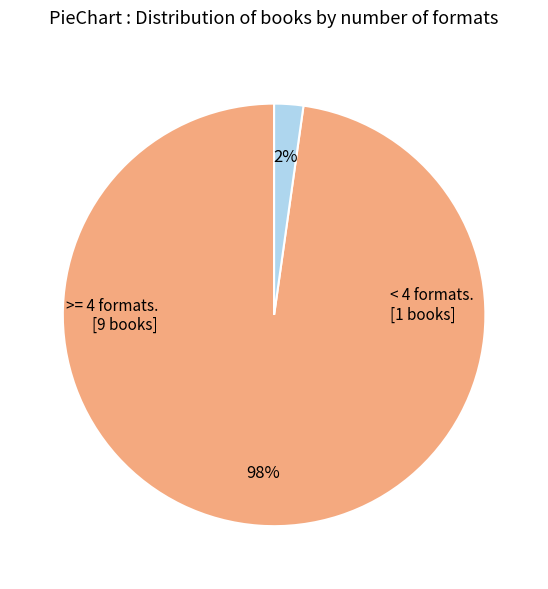

To the nearest percent, what is the average slice percentage?

50%